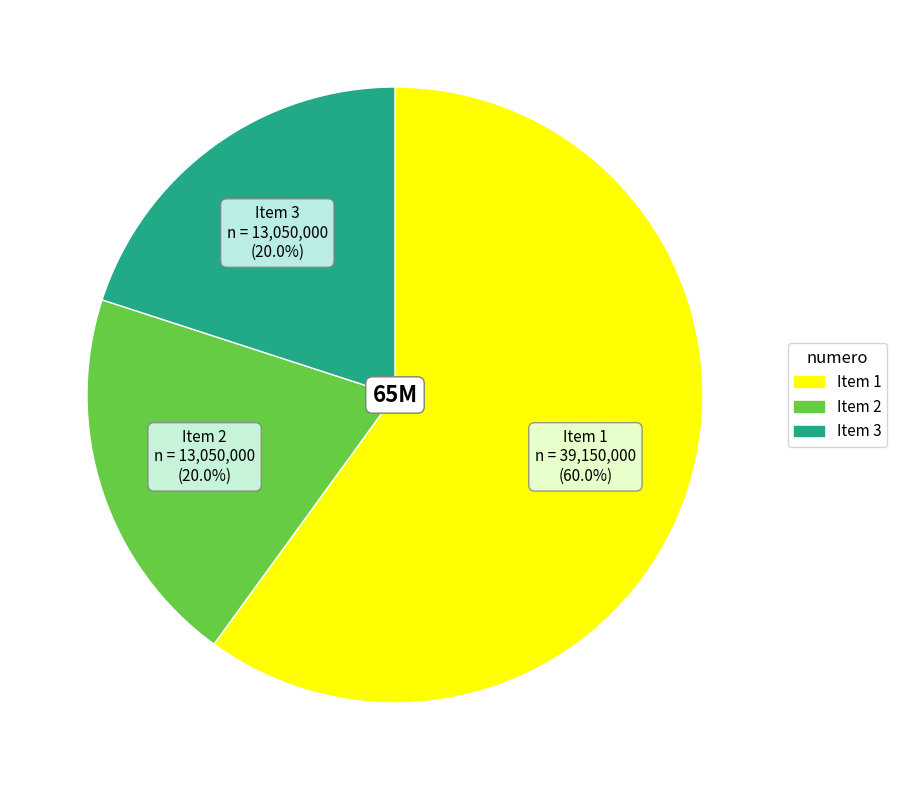

What is the majority slice?

Item 1